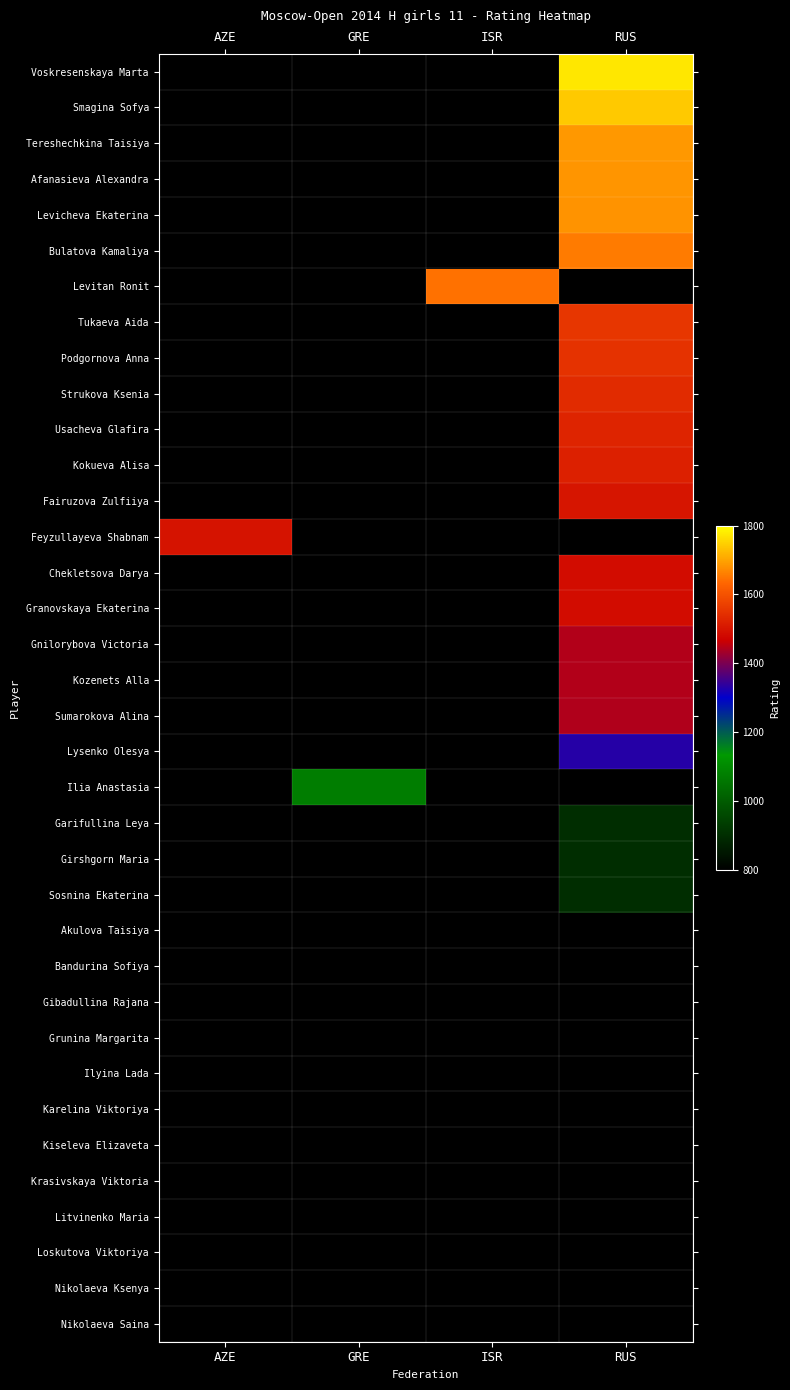

Is it true that Podgornova Anna equals 1549.0 at RUS?

True